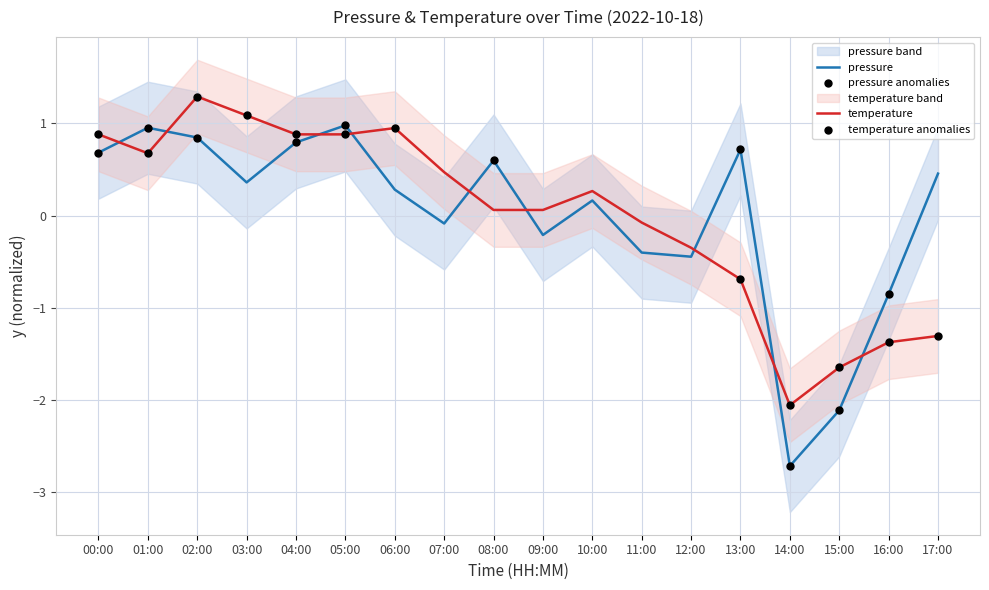

What are all the series names shown in the legend?

pressure, temperature